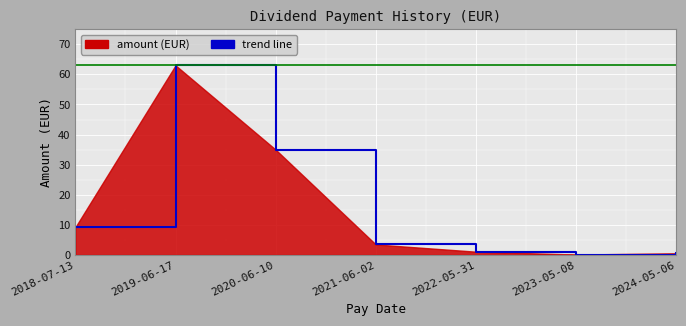

What position from the right is 2019-06-17?

6